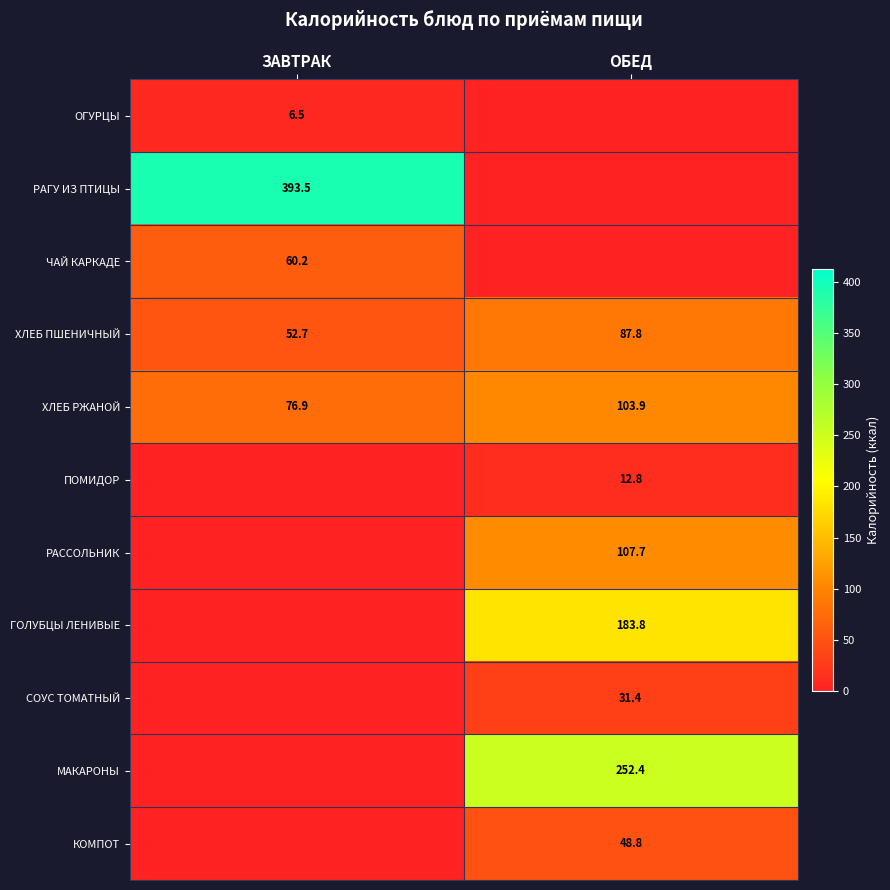

What is the sum of all ХЛЕБ РЖАНОЙ values?

180.8